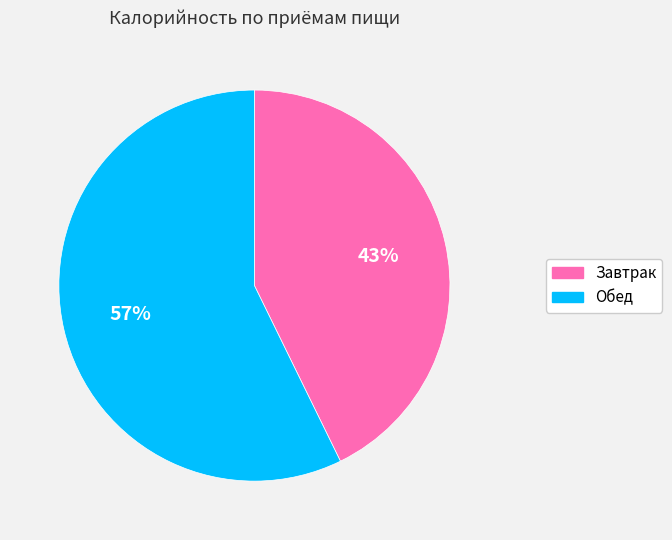

Is it true that Завтрак is 43% of the pie?

True